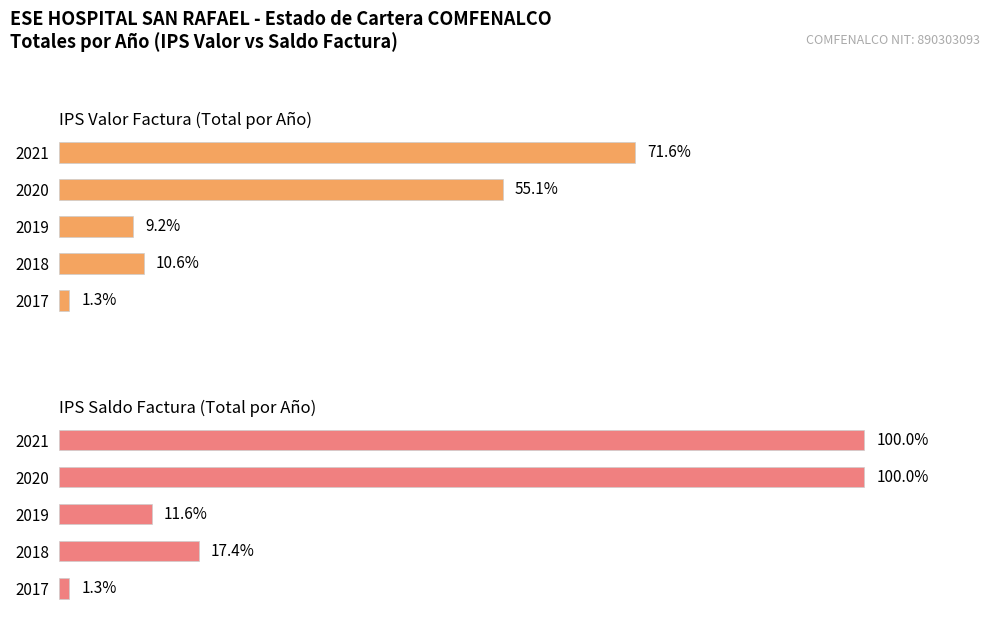

Between 2021 and 2019, which is larger?

2021